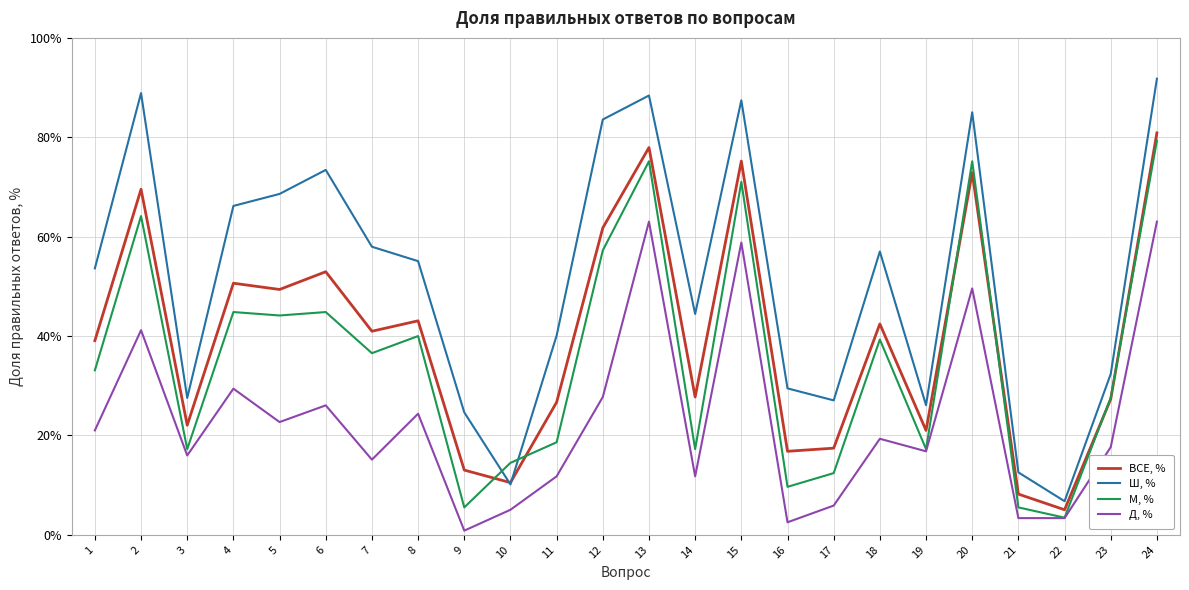

What is the sum of all Ш, % values?

1238.2